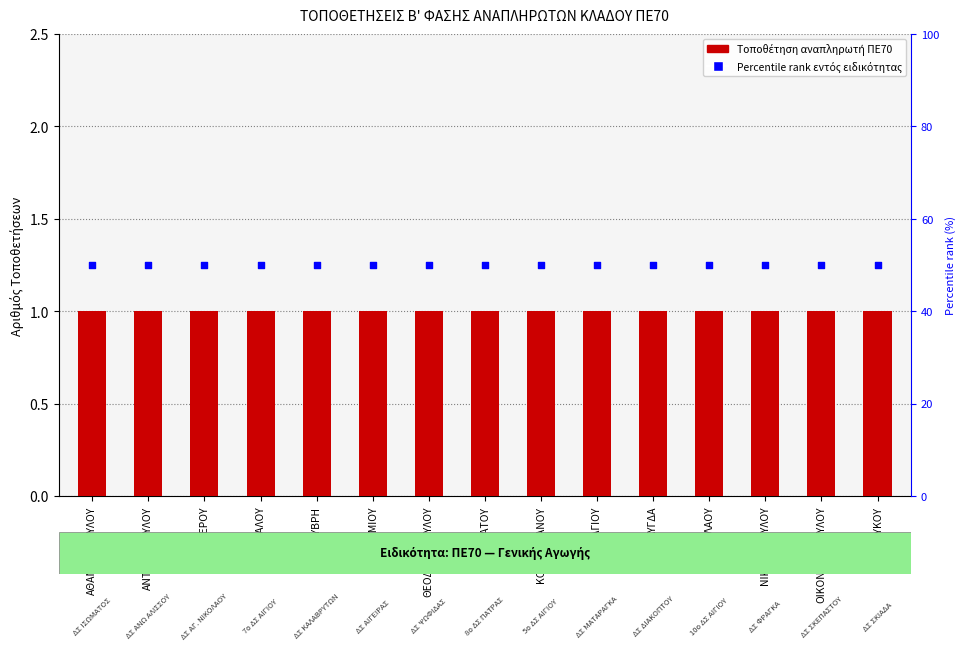

At which category is the sum across all series the highest?

ΑΘΑΝΑΣΟΠΟΥΛΟΥ